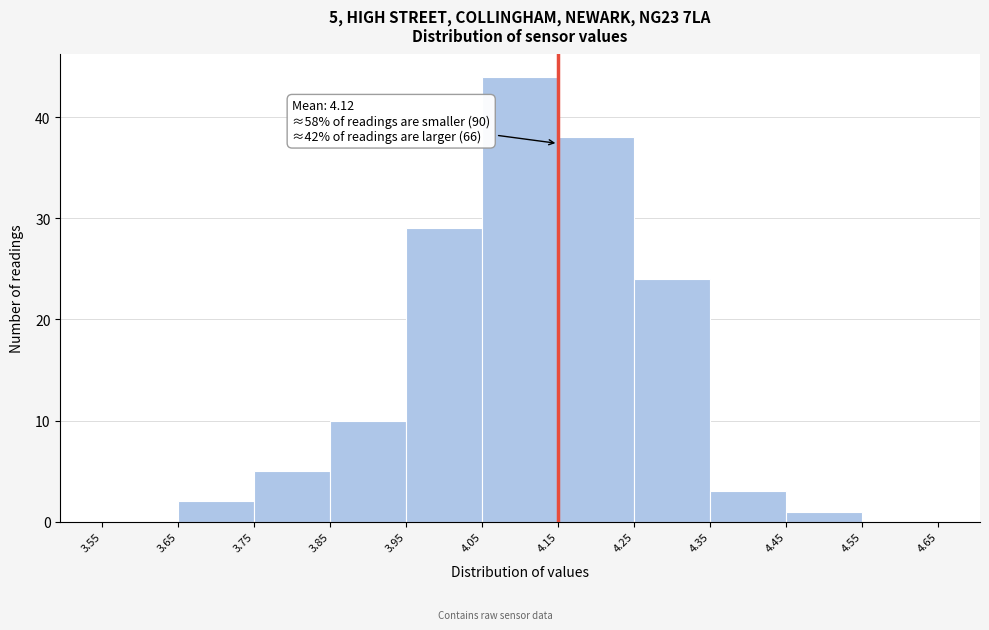

Over which range of the x-axis is the bar tallest?

4.05 to 4.15